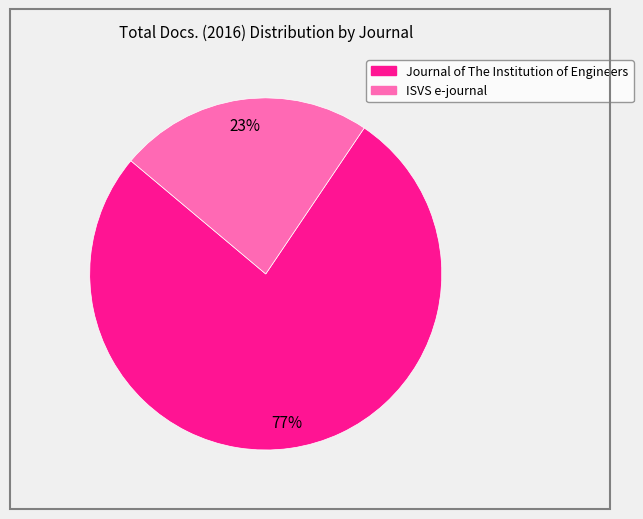

Count the number of slices in the pie.

2